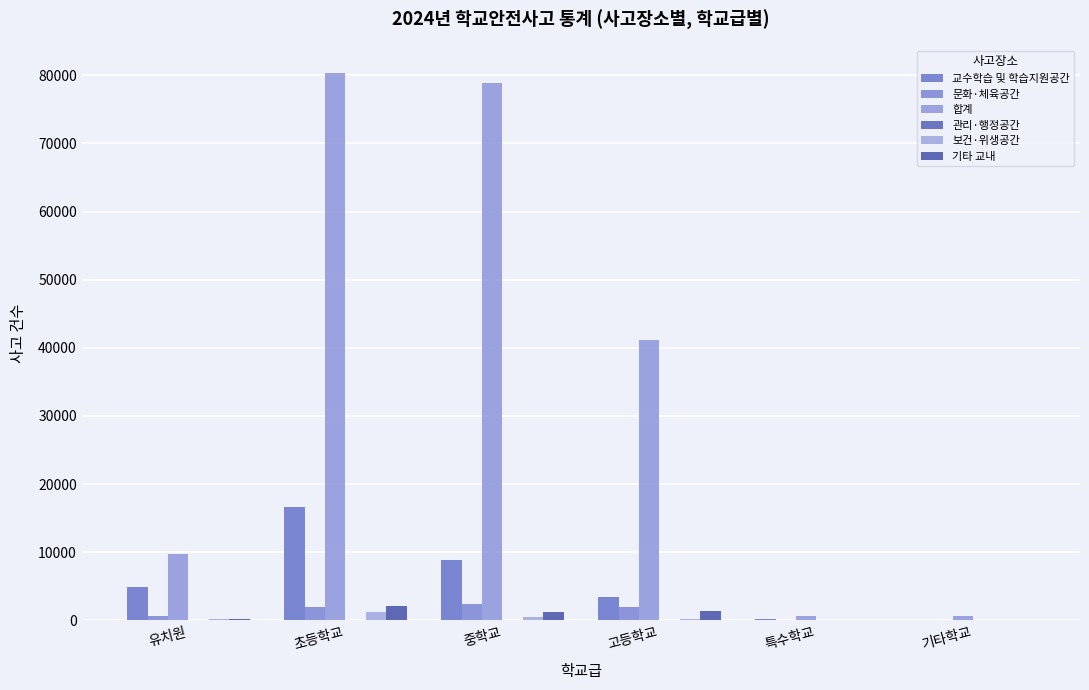

What is the sum of all 합계 values?

211650